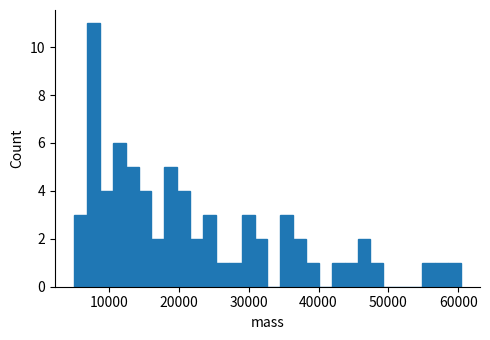

Around what value on the x-axis is the tallest bar? Give the approximate position of its centre, as read against the axis.

8000